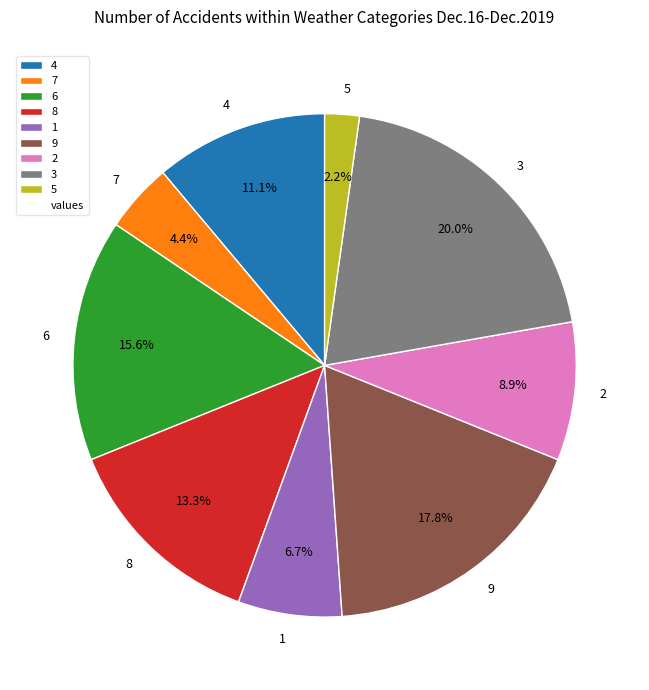

Is 7 the majority of the pie?

No